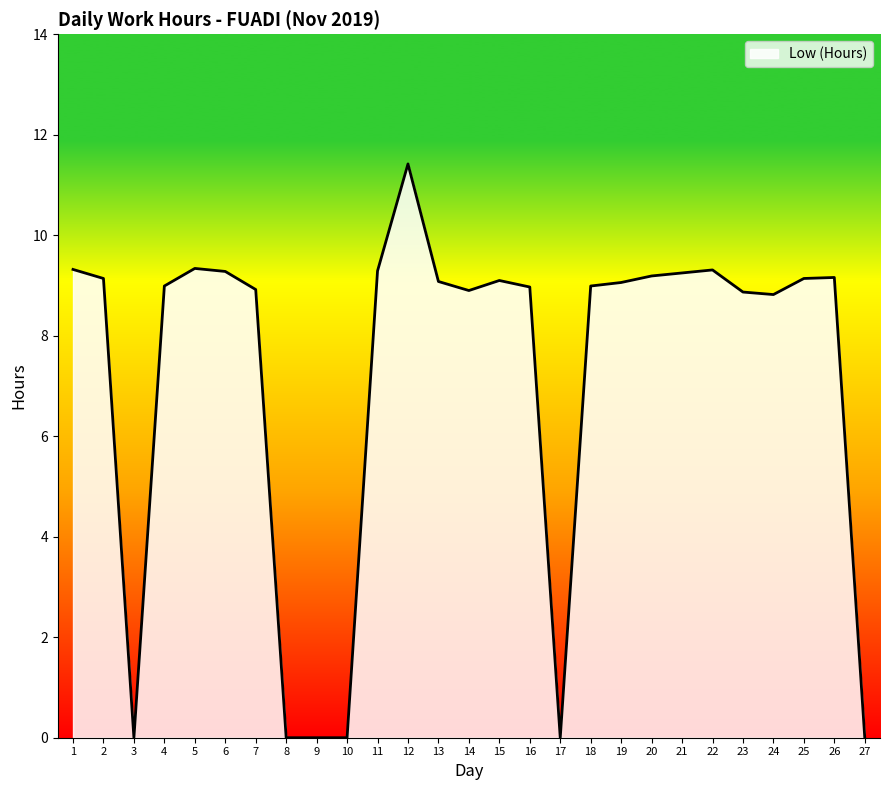

Read the value at 20.

9.2